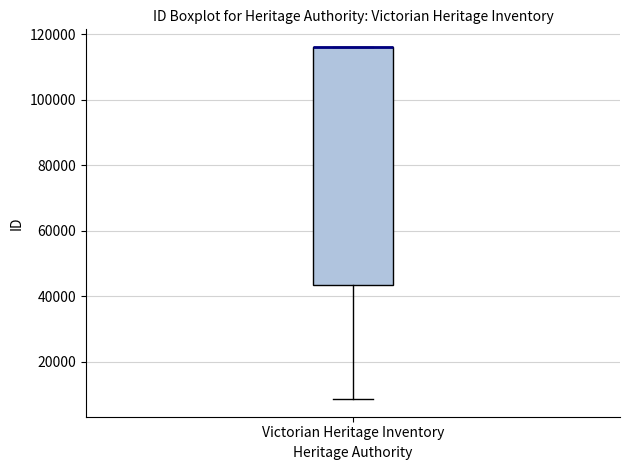

Where does the lower whisker of the box for Victorian Heritage Inventory end on the y-axis? The values are not printed on the chart, so give them approximately, as read against the axis.

8000